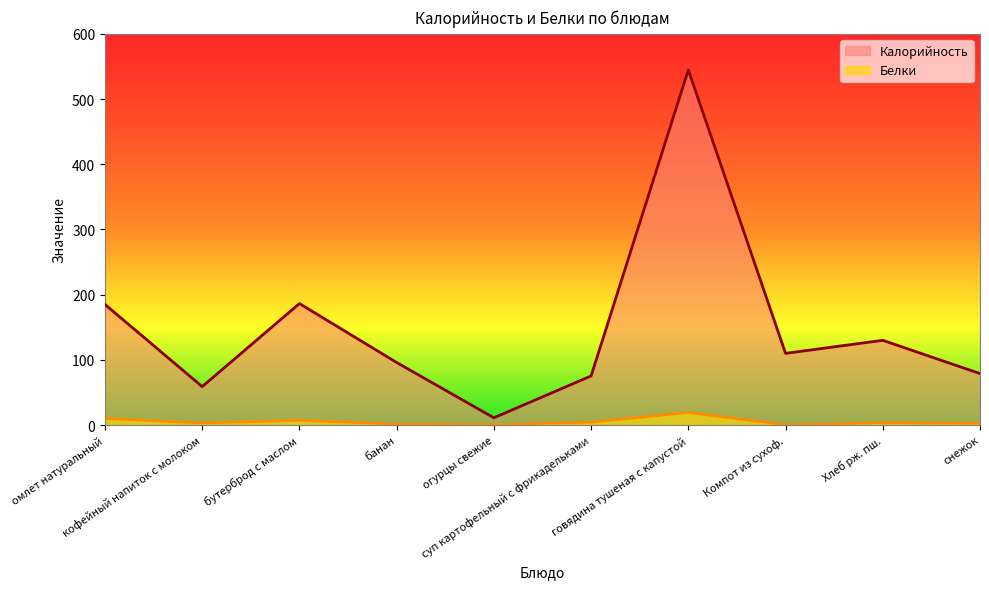

True or false: Калорийность and Белки cross at least once.

False